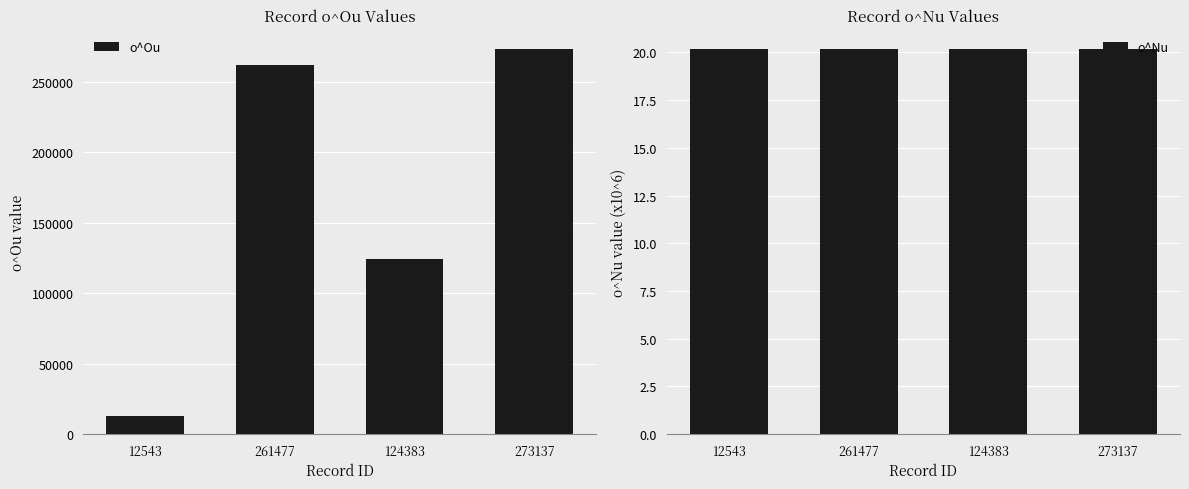

What is the highest value of the o^Nu series?

20.2